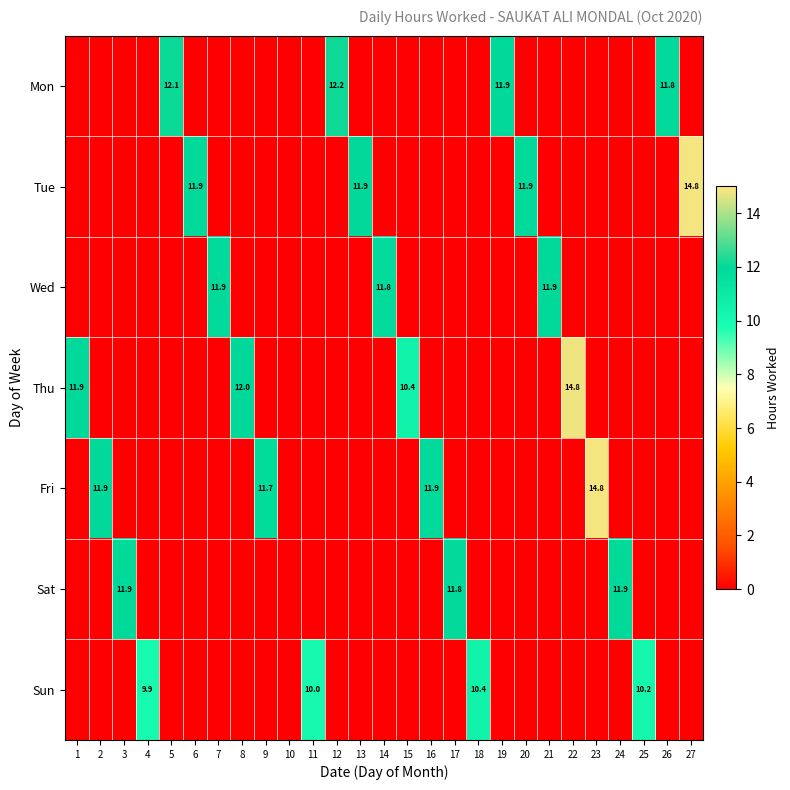

Between 6 and 3, which is larger?

6